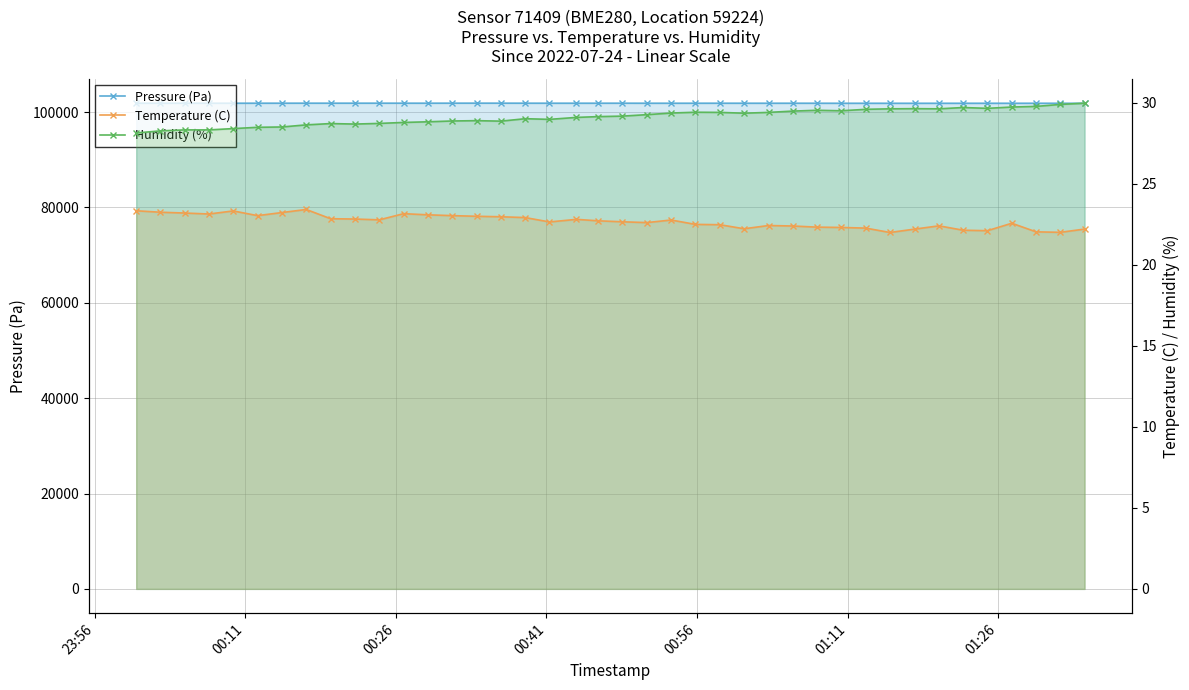

True or false: Temperature (C) has more than 2 points higher than both neighbors.

True